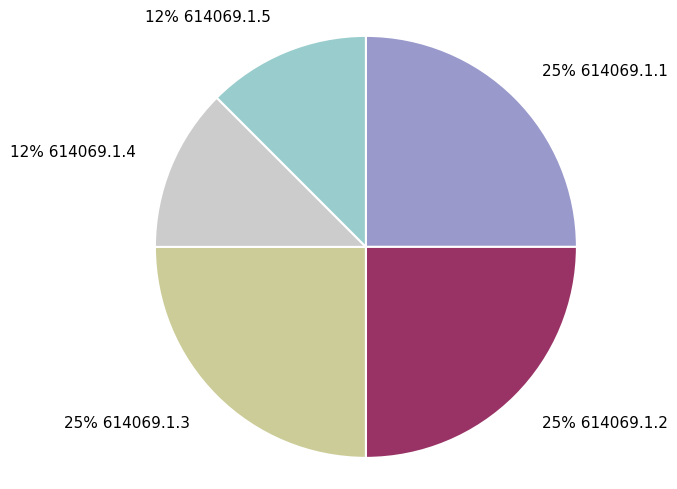

Is it true that 25% 614069.1.1 is 18% of the pie?

False